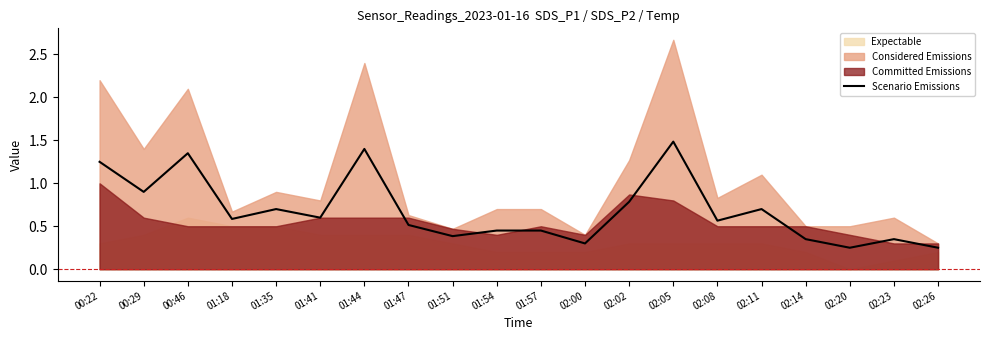

Does the chart have visible grid lines?

No